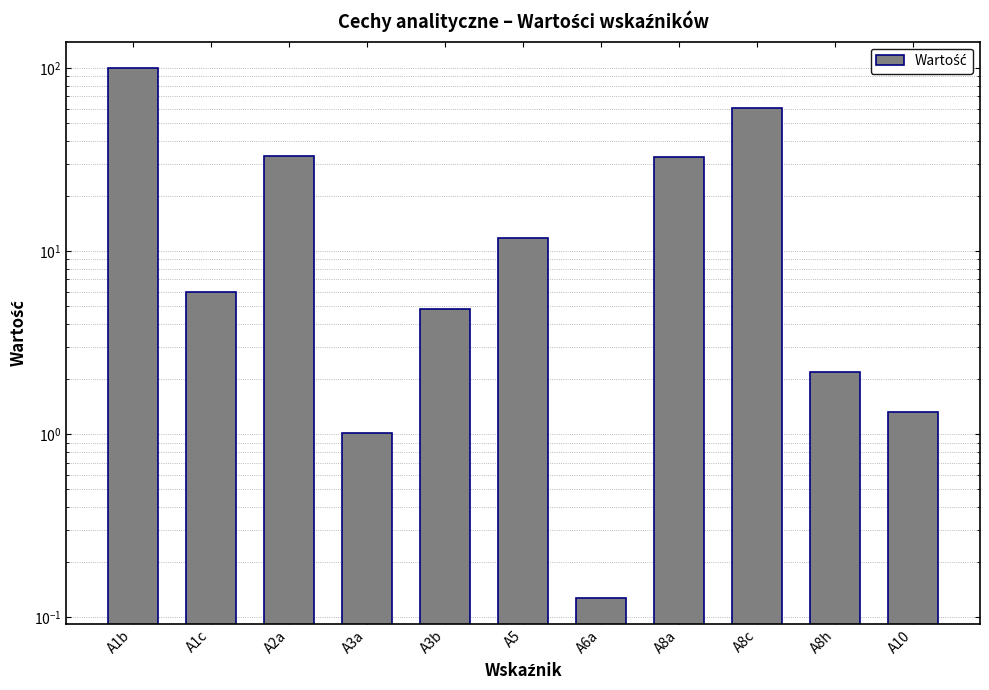

Count the number of data series in this chart.

1